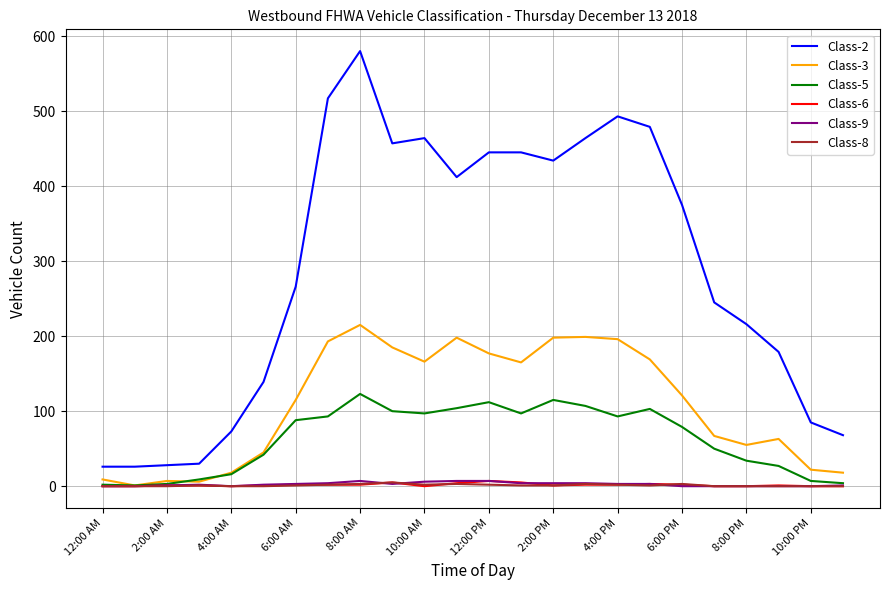

Which series has the widest spread of values?

Class-2